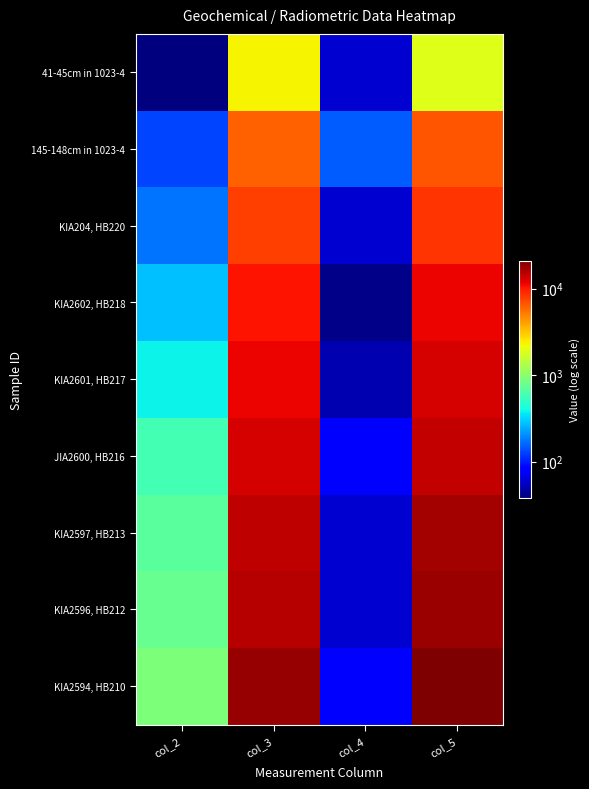

At how many categories does at least one series exceed 1311?

2